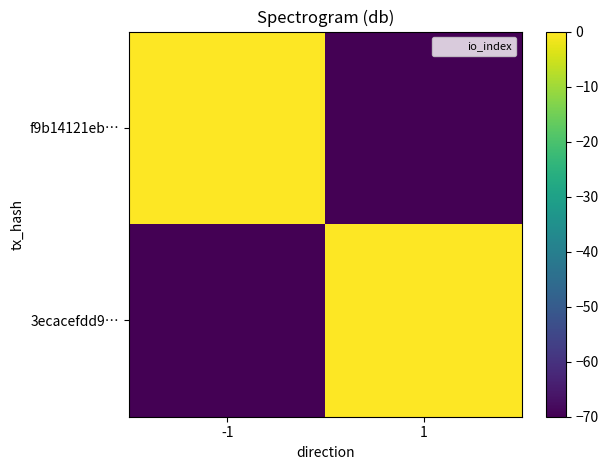

Which series changed the most between -1 and 1?

3ecacefdd9…